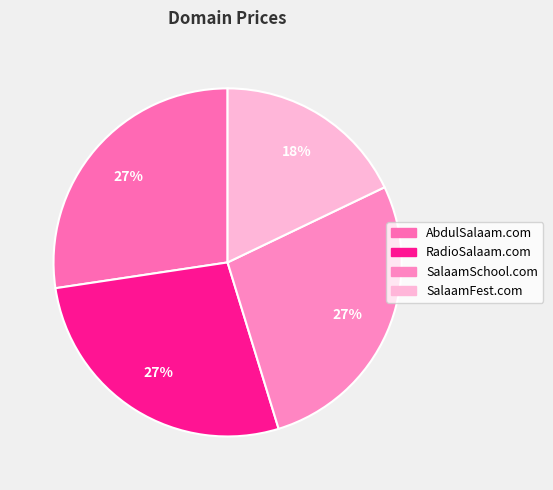

To the nearest percent, what portion does RadioSalaam.com represent?

27%